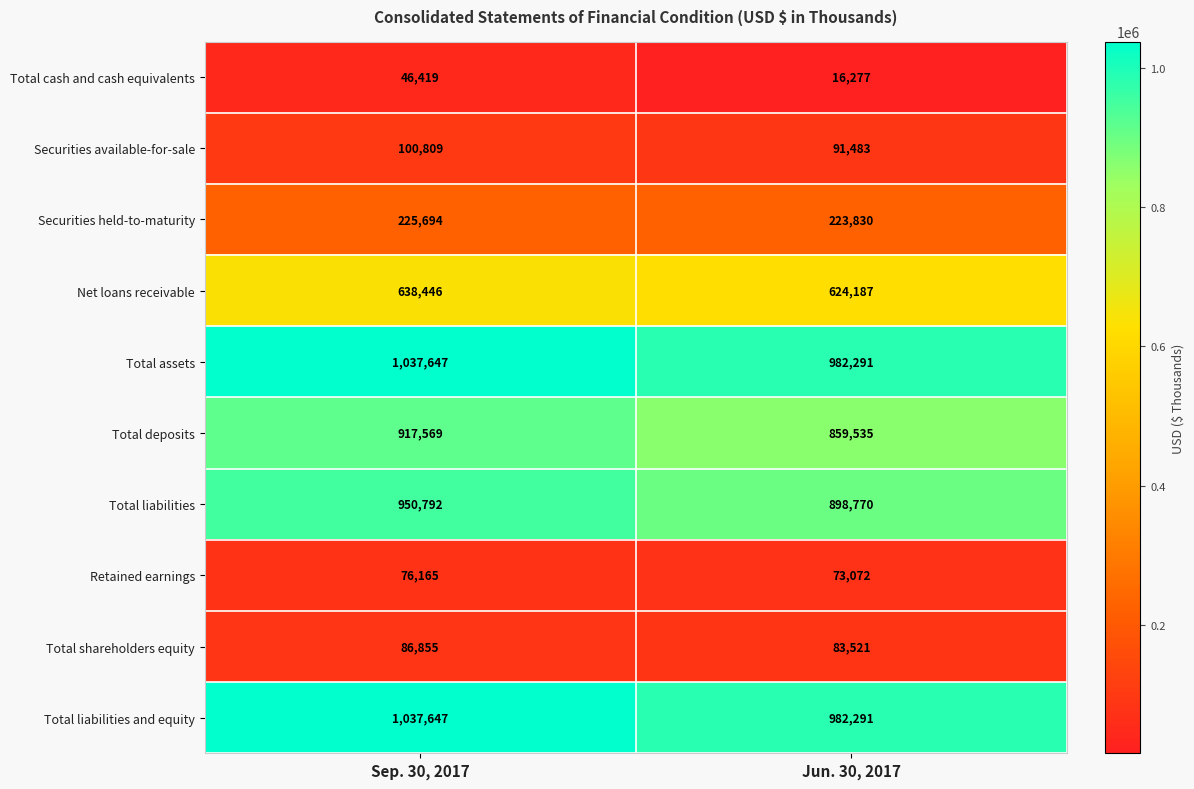

Count the number of categories in the chart.

2